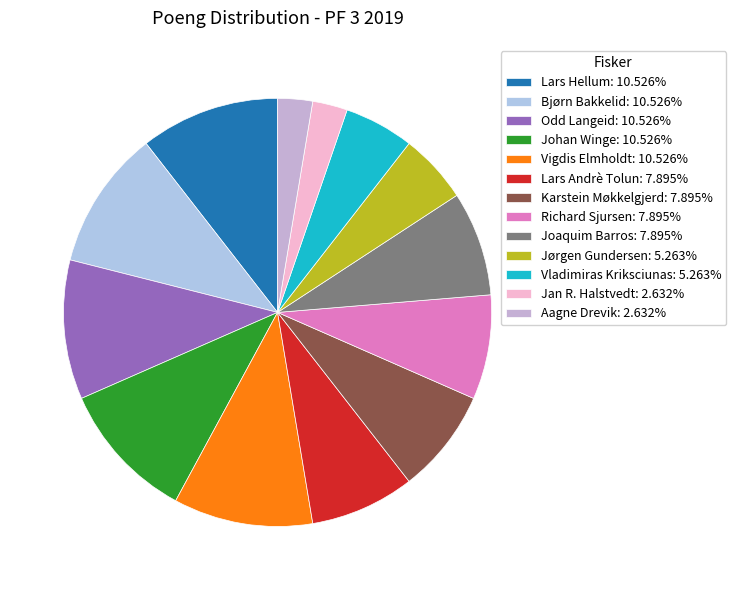

What is the smallest slice in the pie chart?

Jan R. Halstvedt